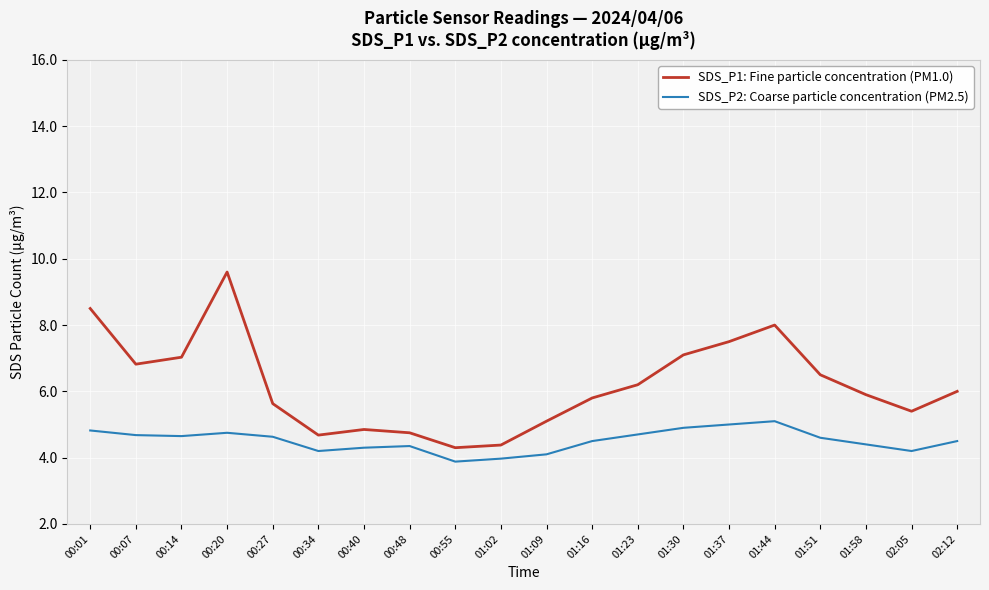

Rank the series by their average value, from highest to lowest.

SDS_P1: Fine particle concentration (PM1.0), SDS_P2: Coarse particle concentration (PM2.5)